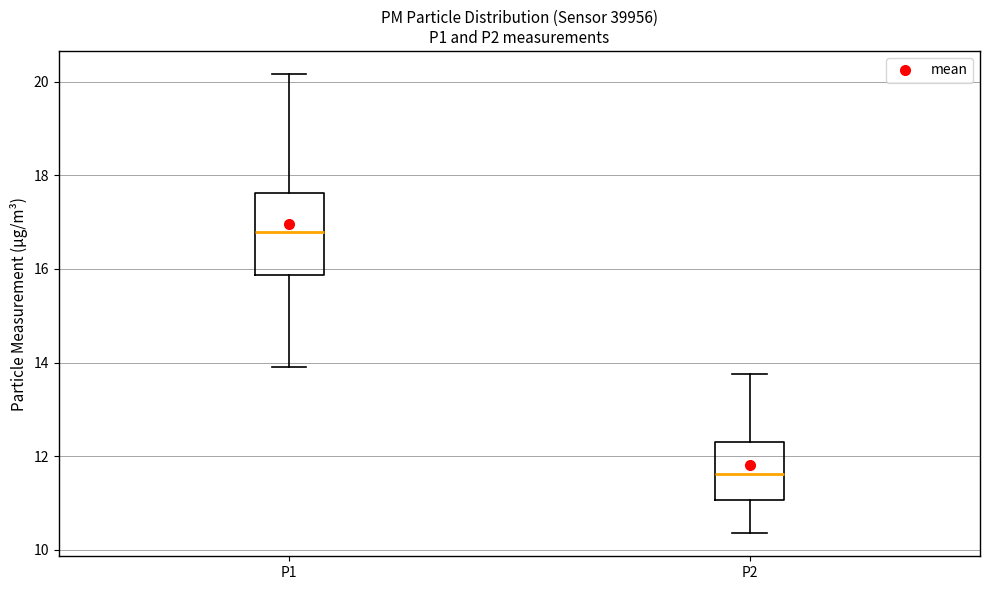

Which box is the tallest, from its lower edge to its upper edge?

P1